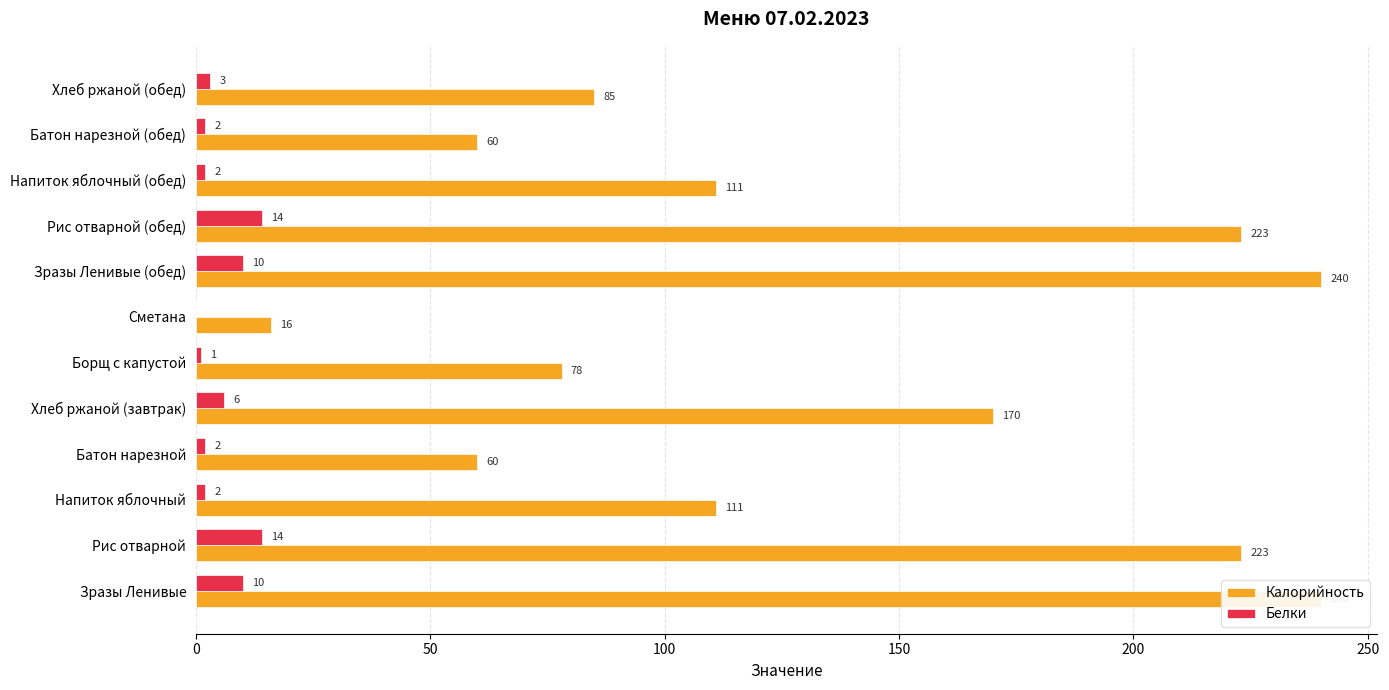

How many bars are there in each group?

2